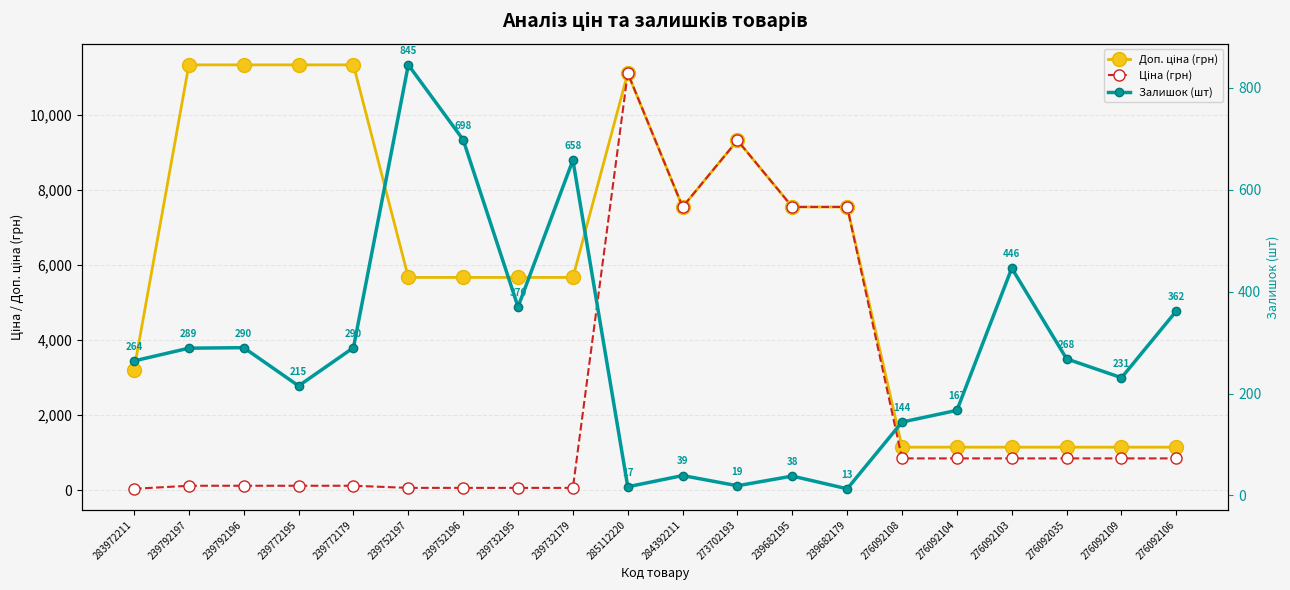

Which series has the largest range (max minus min)?

Ціна (грн)